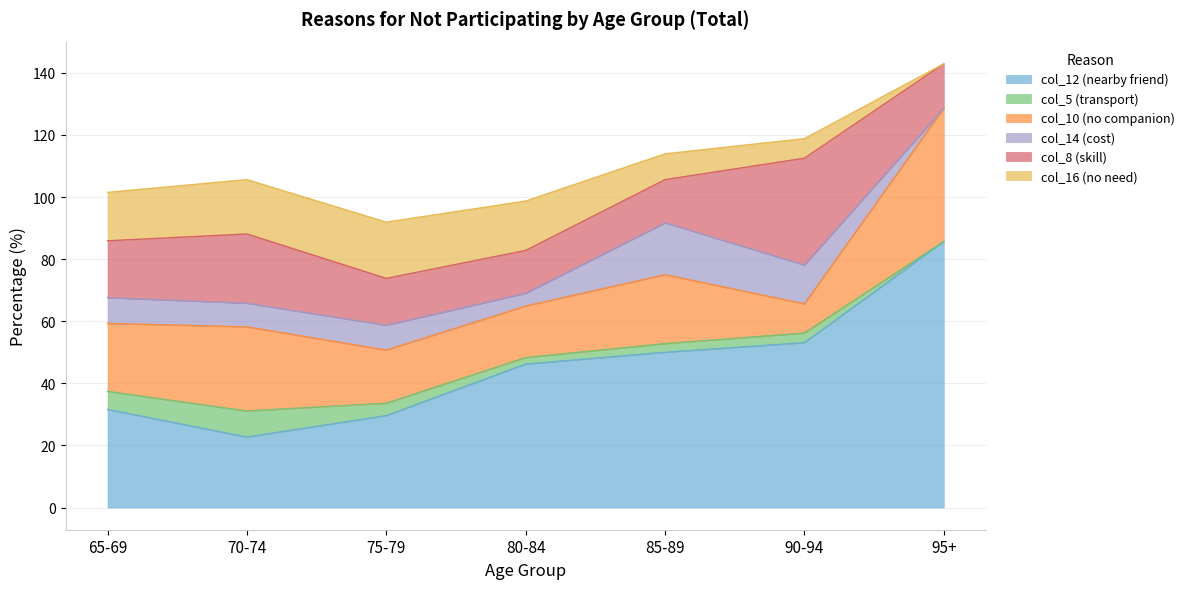

Which category has the lowest value in the col_14 (cost) series?

95+